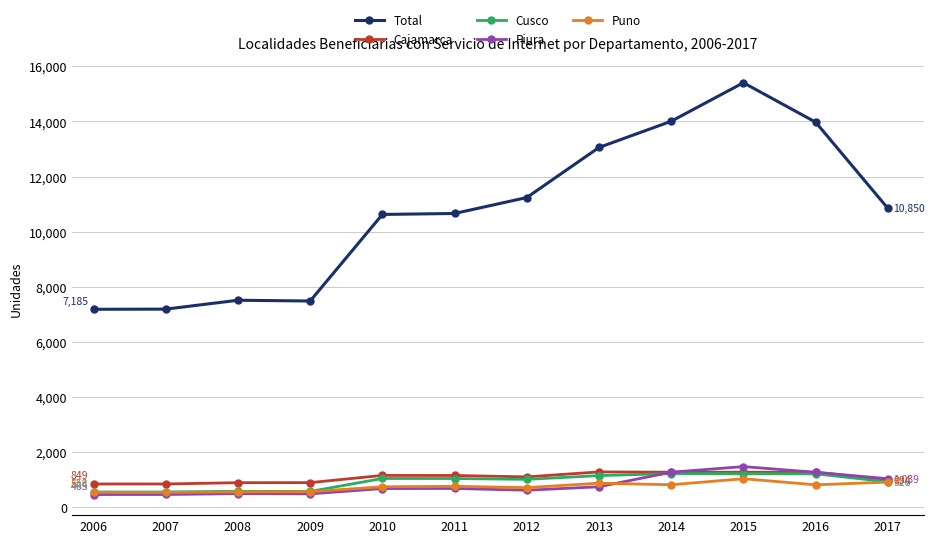

How many data points does each series have?

12